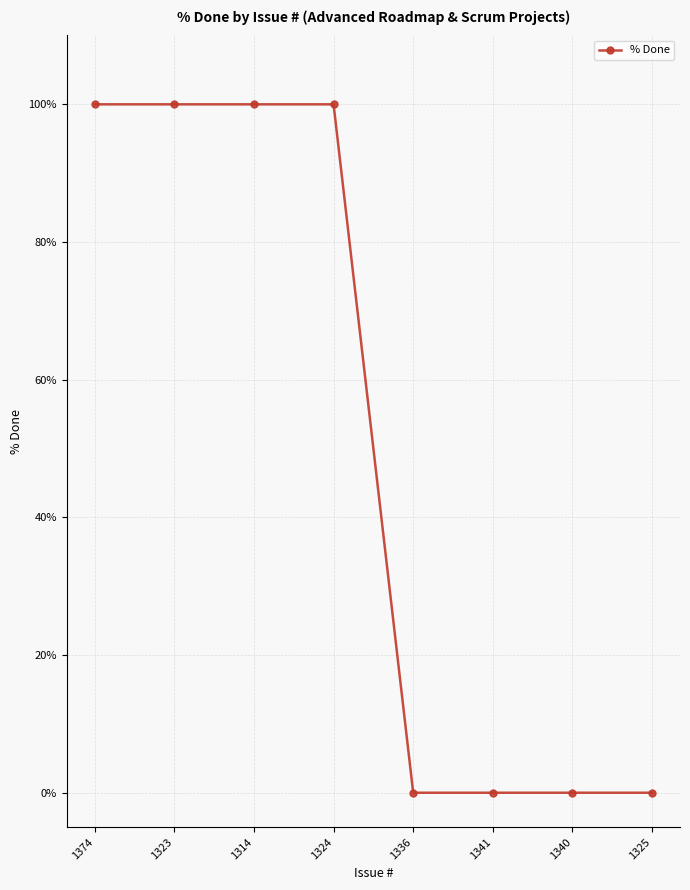

Reading right to left, list all the values displayed in this chart.

0	0	0	0	100	100	100	100